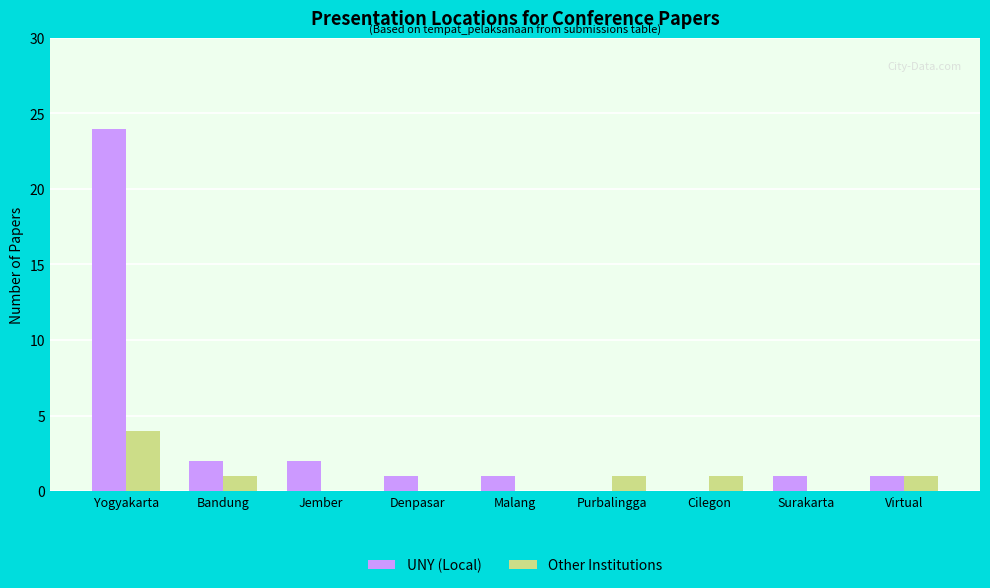

How many Other Institutions values are between 0 and 1?

8